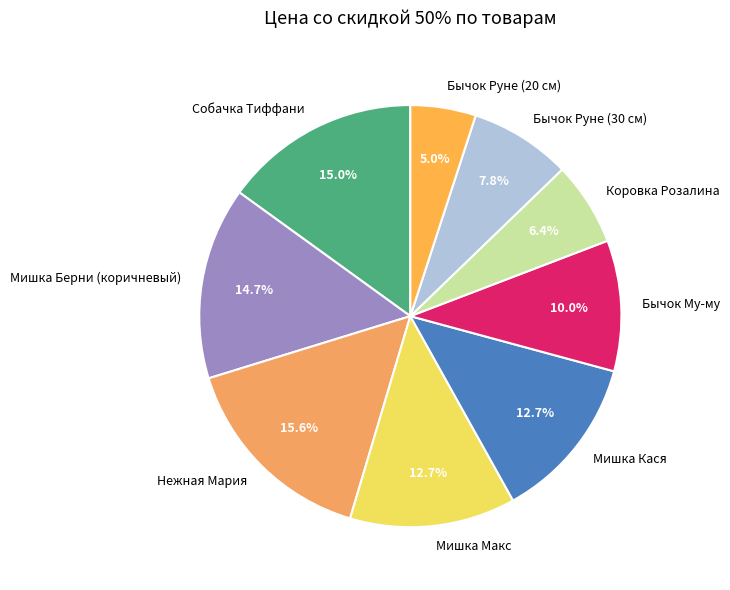

True or false: Мишка Берни (коричневый) accounts for 23% of the total.

False